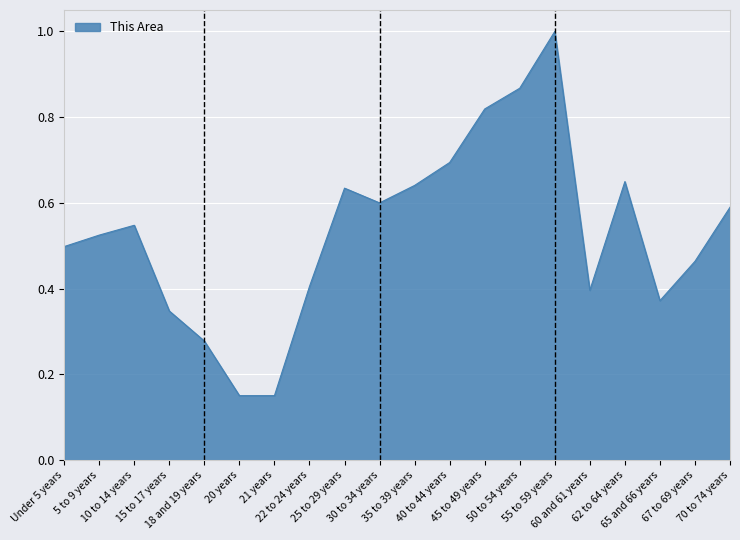

What is the greatest value displayed?

1.0